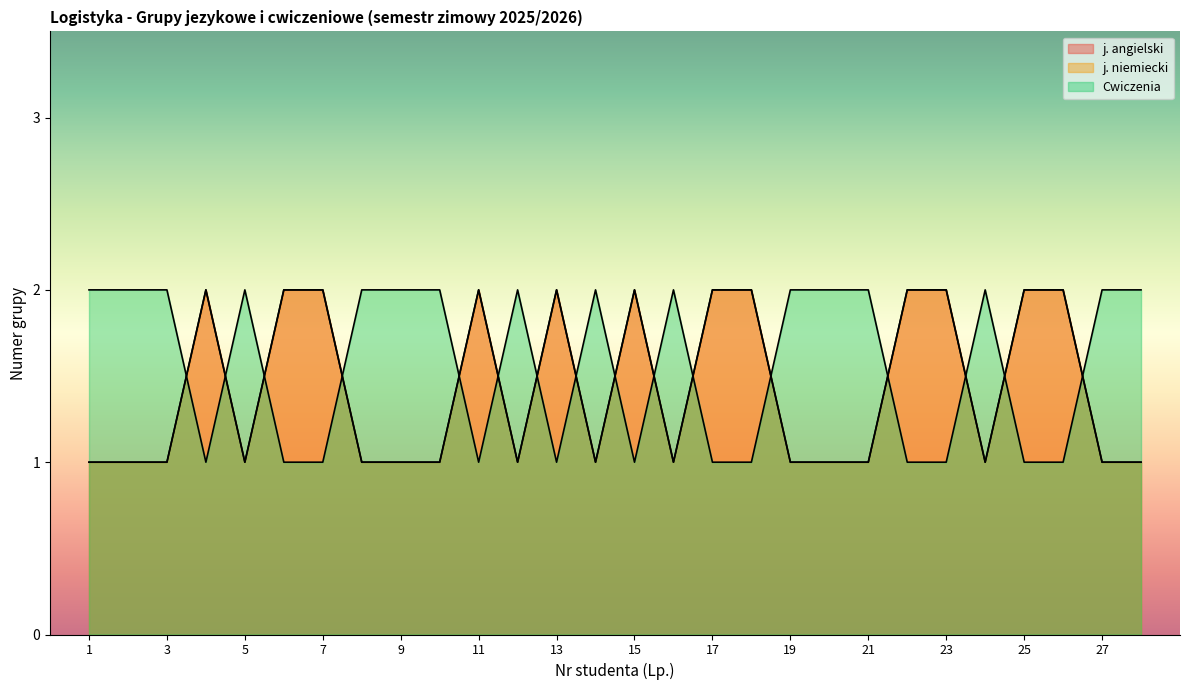

Which category has the highest value across all series?

4